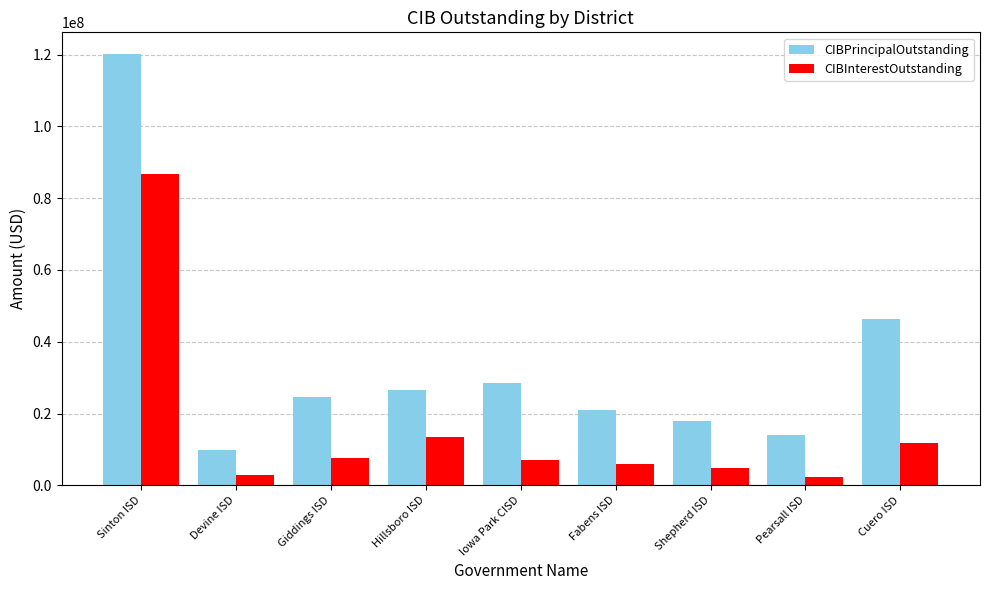

How many groups of bars are there?

9